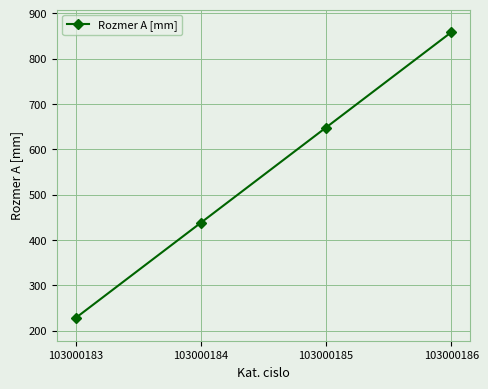

What is the difference between the maximum and minimum values?

630